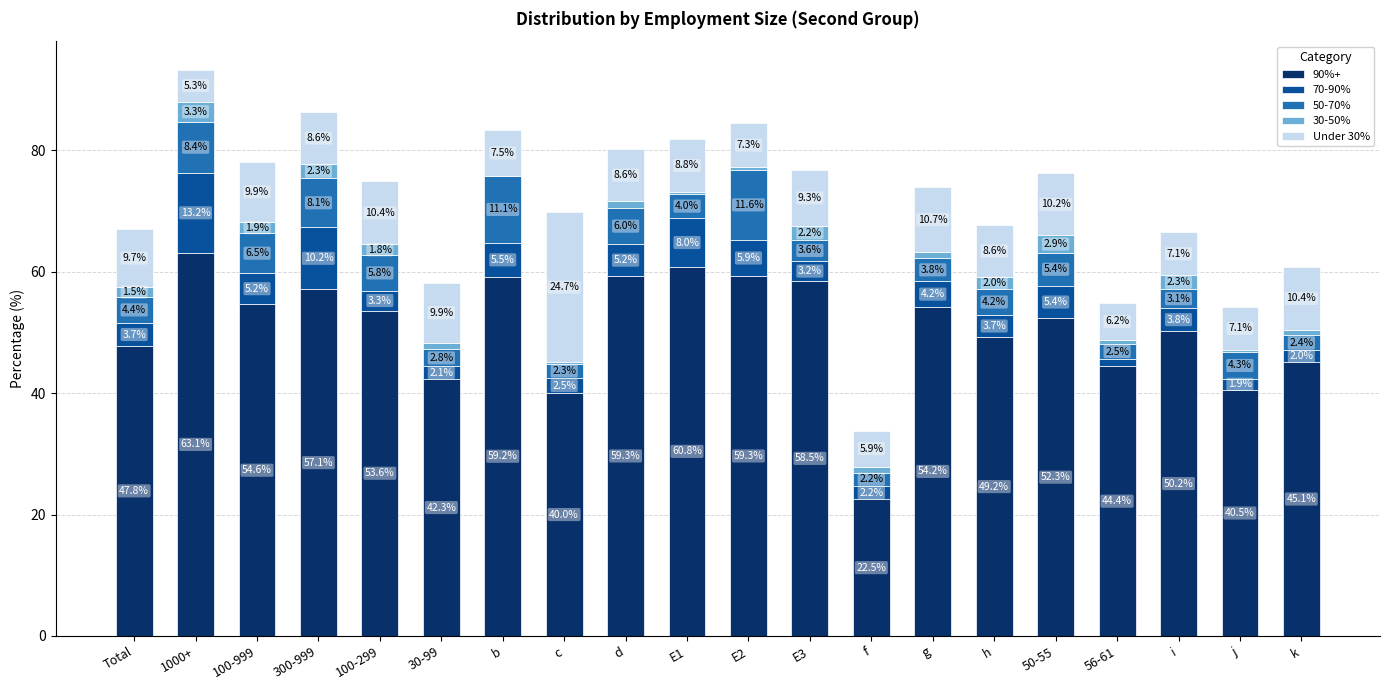

Is it true that 90%+ equals 17.2 at b?

False